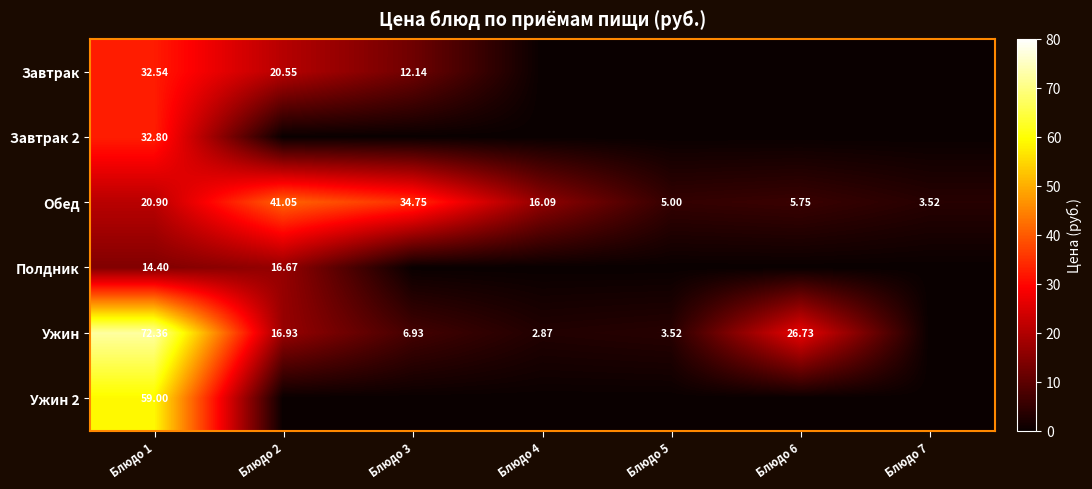

What is the average value of the Завтрак series?

9.3